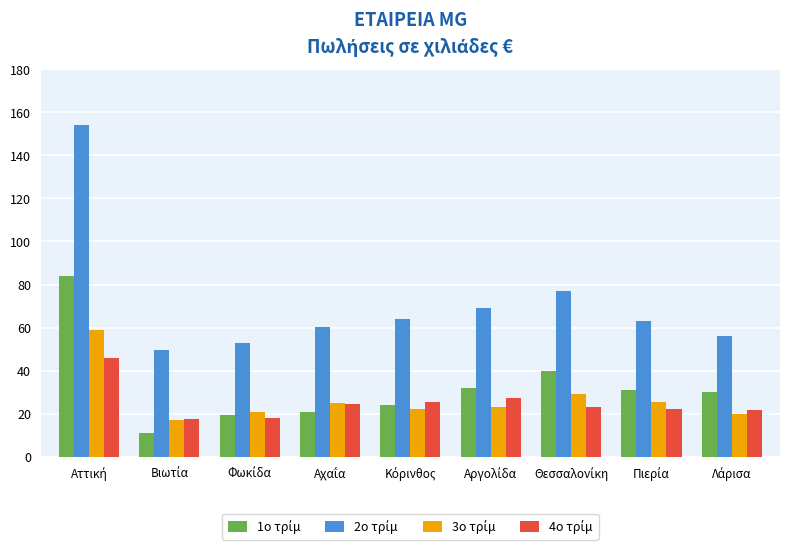

Are the bars horizontal?

No